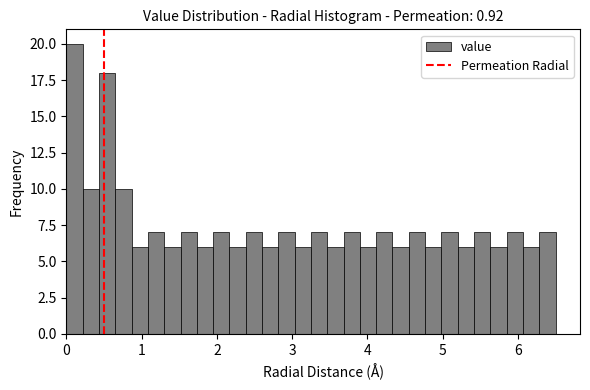

Read against the x-axis, roughly where is the centre of the tallest bar?

0.1